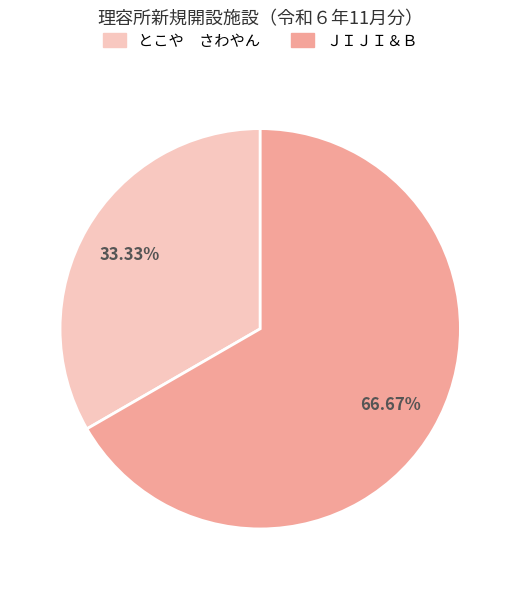

Which category has the smallest portion of the pie?

とこや さわやん